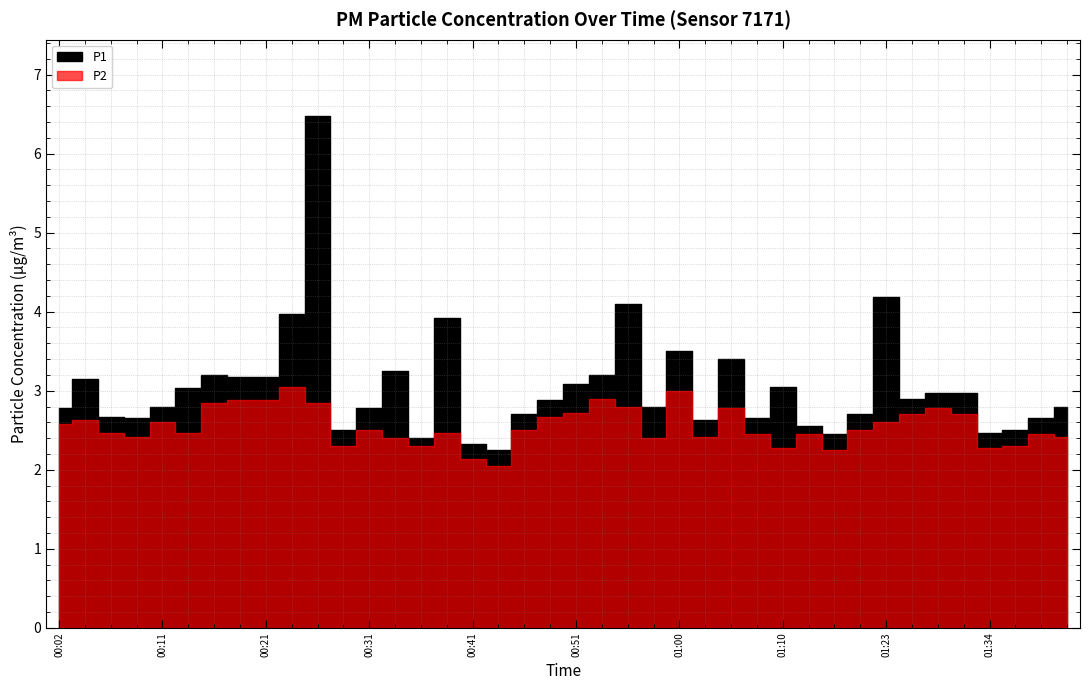

True or false: P1 and P2 intersect in this chart.

False